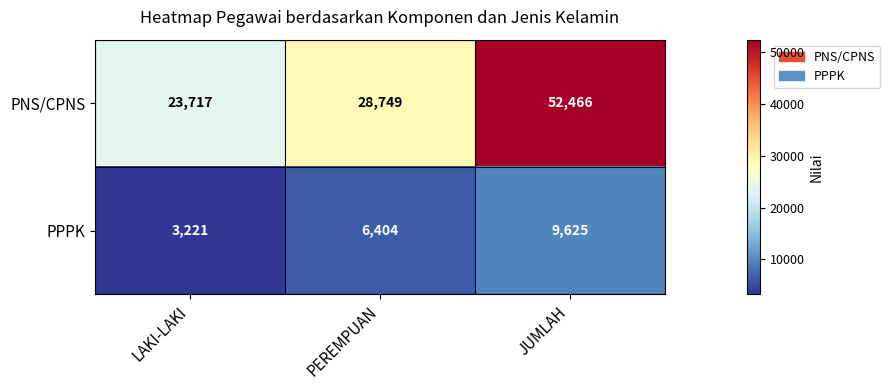

Reading left to right, extract all data points from this chart.

PNS/CPNS: LAKI-LAKI=23717	PEREMPUAN=28749	JUMLAH=52466
PPPK: LAKI-LAKI=3221	PEREMPUAN=6404	JUMLAH=9625